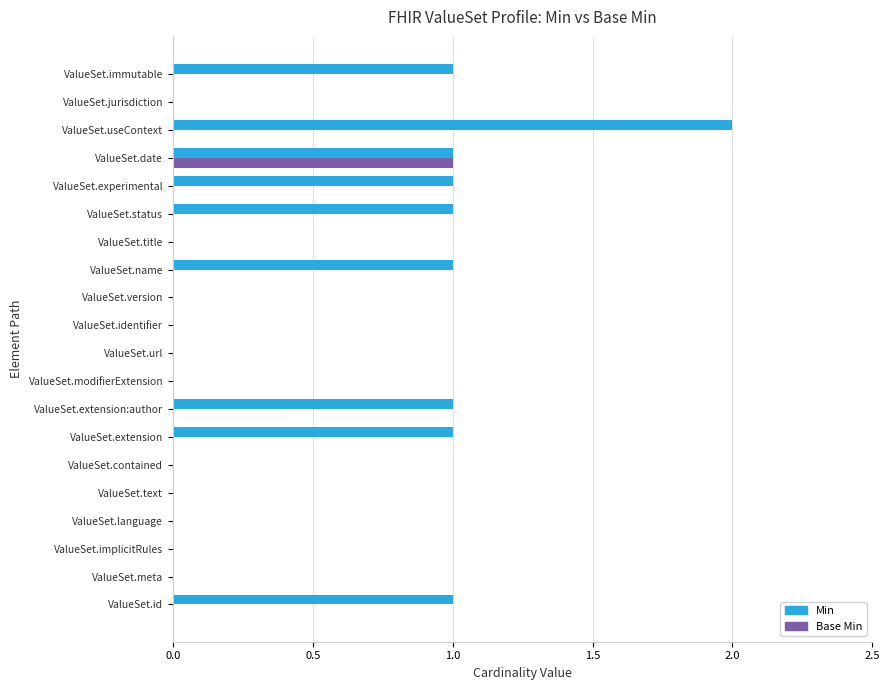

Which category has the highest value in the Base Min series?

ValueSet.date